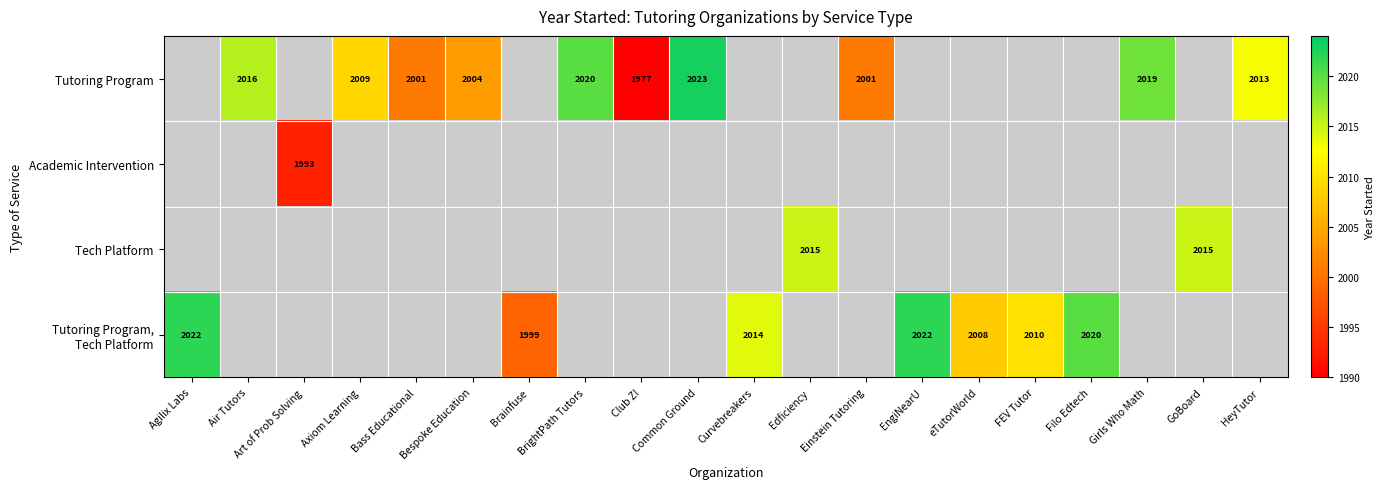

Is it true that Tutoring Program equals 2004 at Bespoke Education?

True